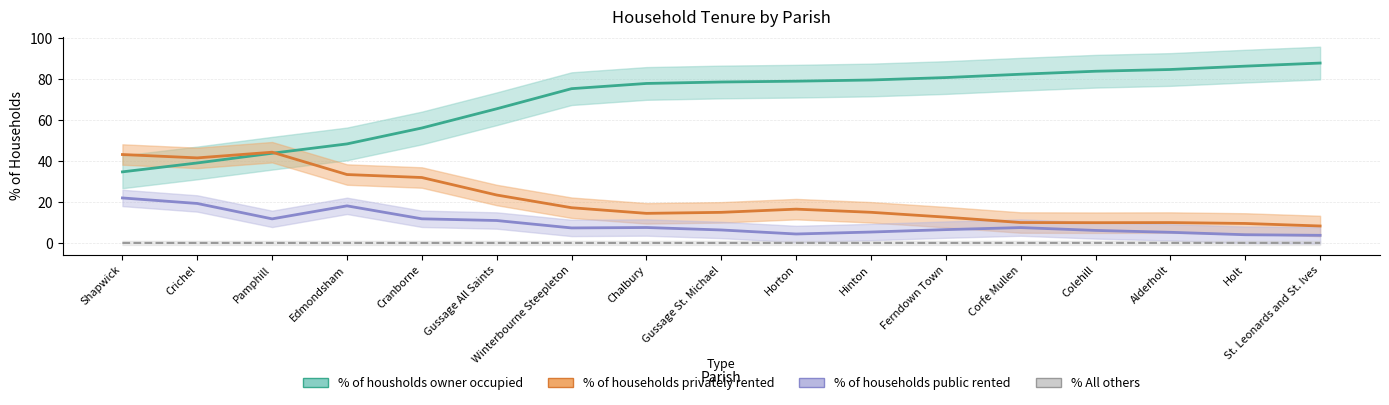

What is the sum of all % of households privately rented values?

356.5